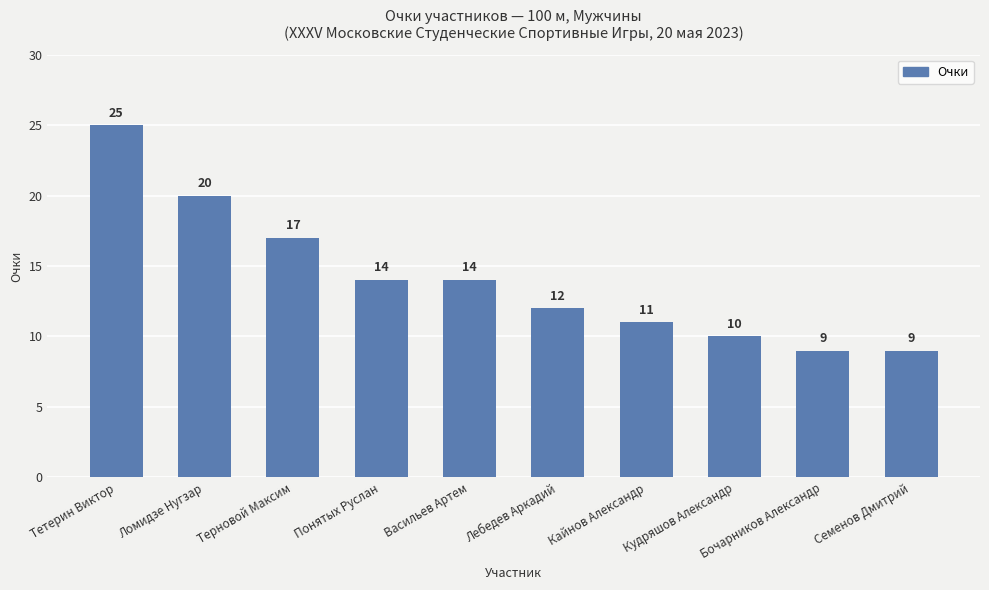

What position from the left is Лебедев Аркадий?

6